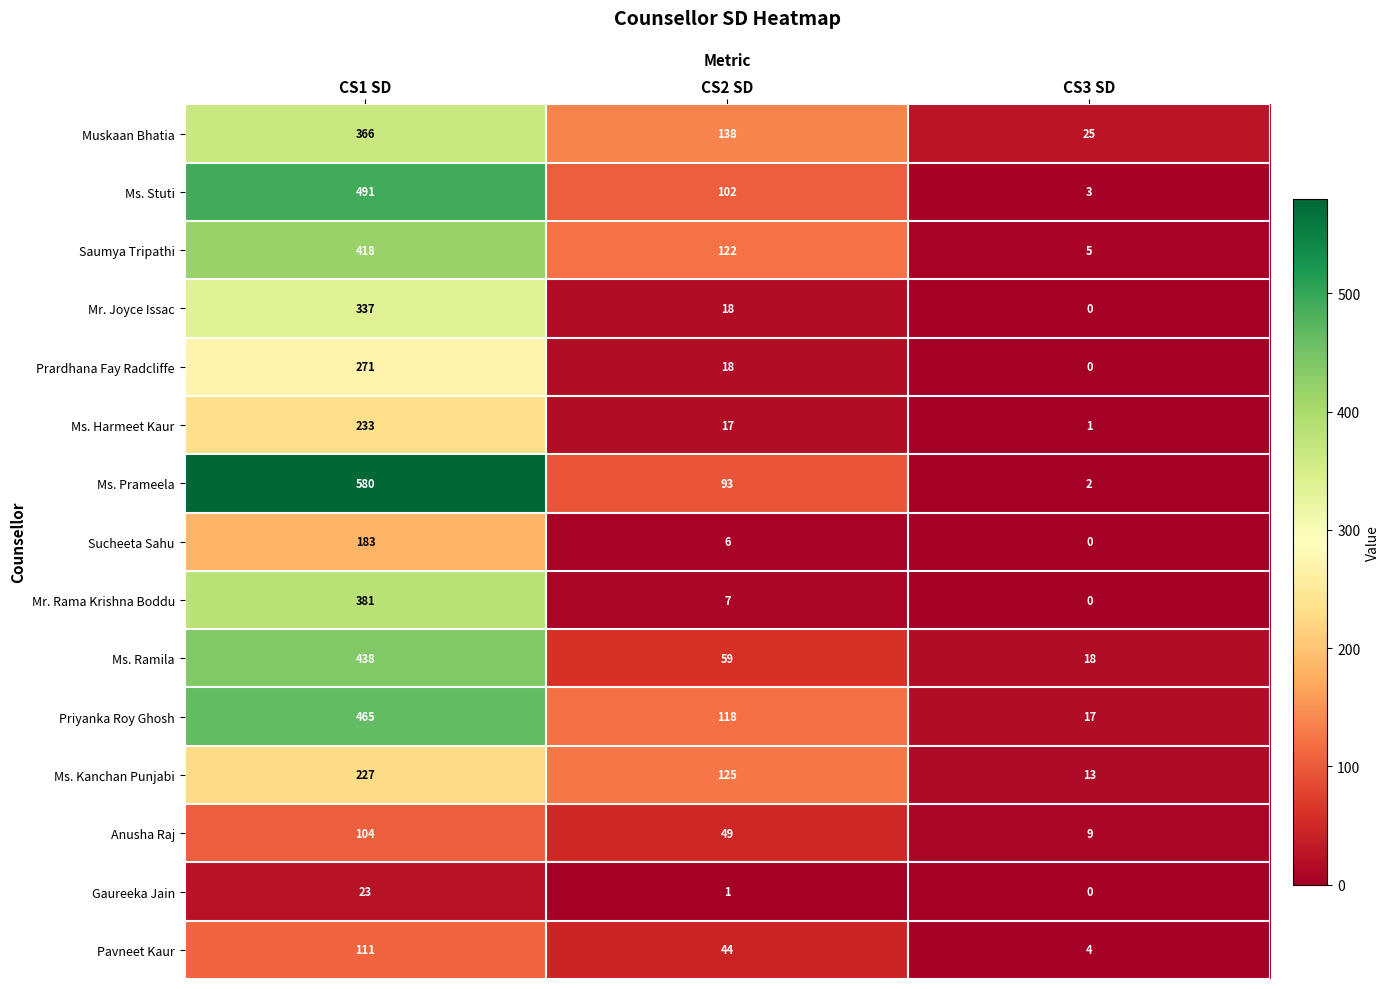

How many values in the Pavneet Kaur series are below 44?

1